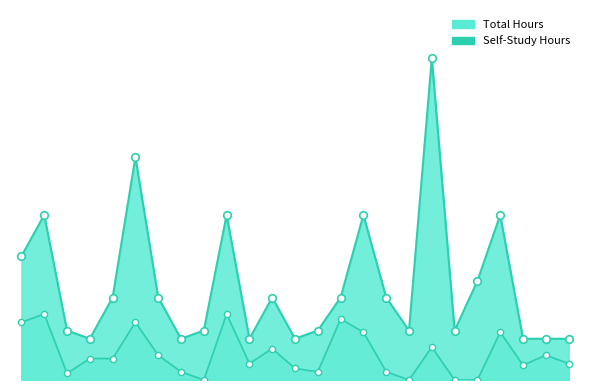

Which series has the widest spread of Y values?

Total Hours